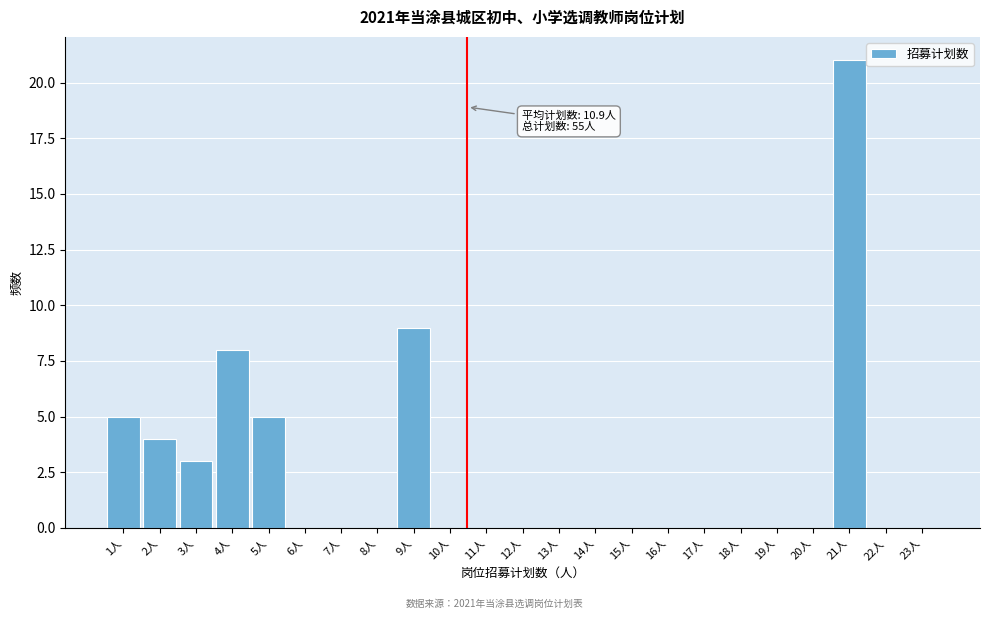

Reading left to right, extract all data points from this chart.

1人=5	2人=4	3人=3	4人=8	5人=5	6人=0	7人=0	8人=0	9人=9	10人=0	11人=0	12人=0	13人=0	14人=0	15人=0	16人=0	17人=0	18人=0	19人=0	20人=0	21人=21	22人=0	23人=0